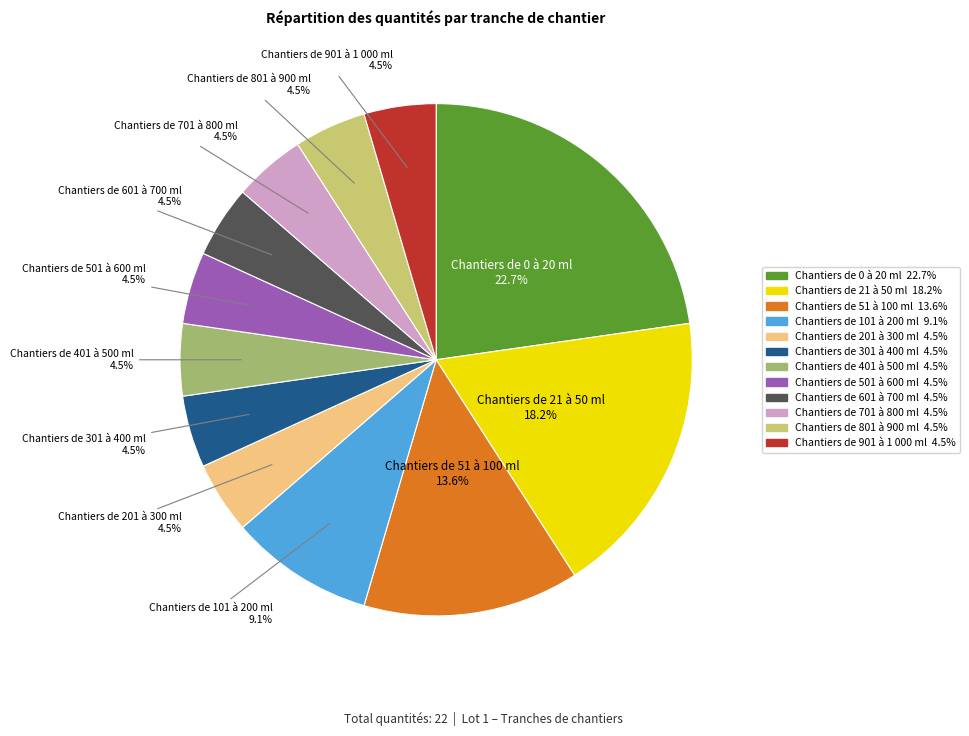

How many slices are in this pie chart?

12